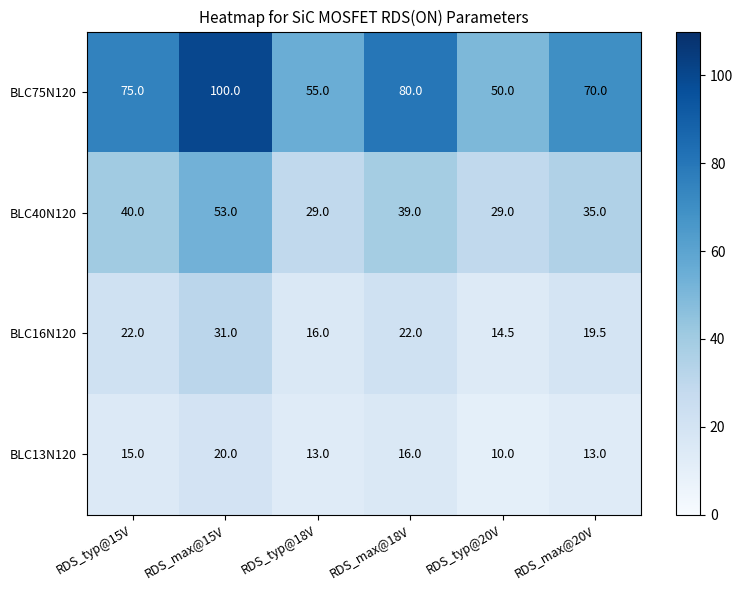

Rank the series at RDS_typ@18V from highest to lowest value.

BLC75N120, BLC40N120, BLC16N120, BLC13N120